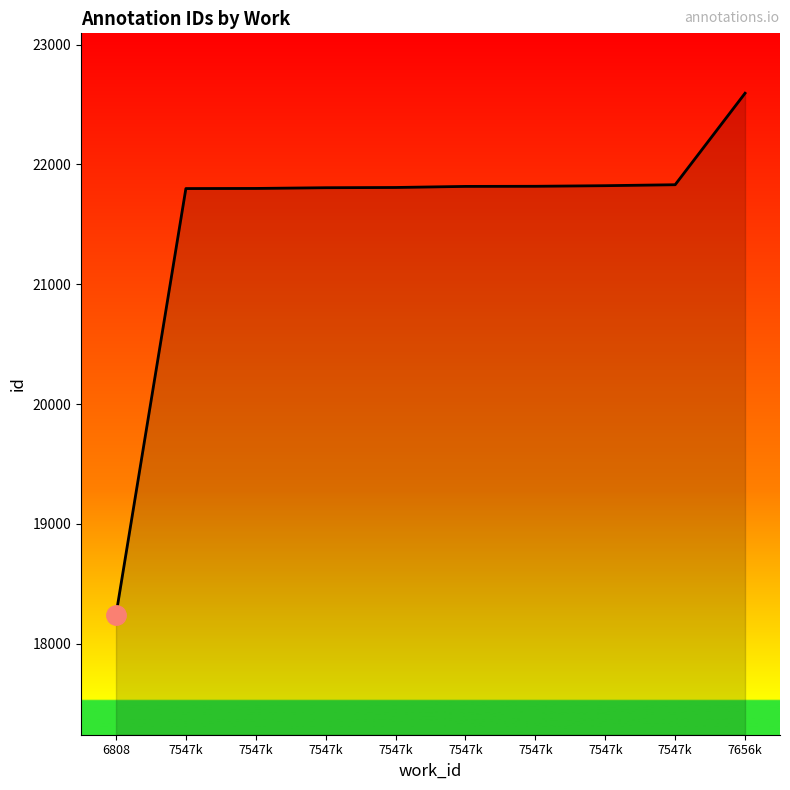

List the labels in order of value, smallest first.

6808, 7547k, 7547k, 7547k, 7547k, 7547k, 7547k, 7547k, 7547k, 7656k